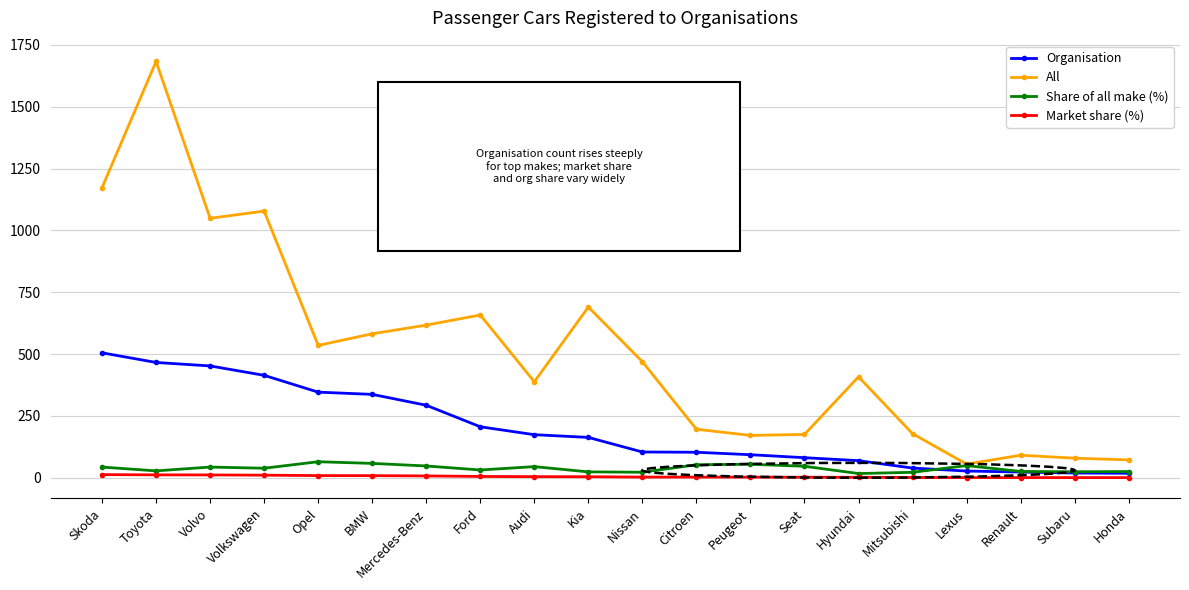

Rank the series at Opel from lowest to highest value.

Market share (%), Share of all make (%), Organisation, All